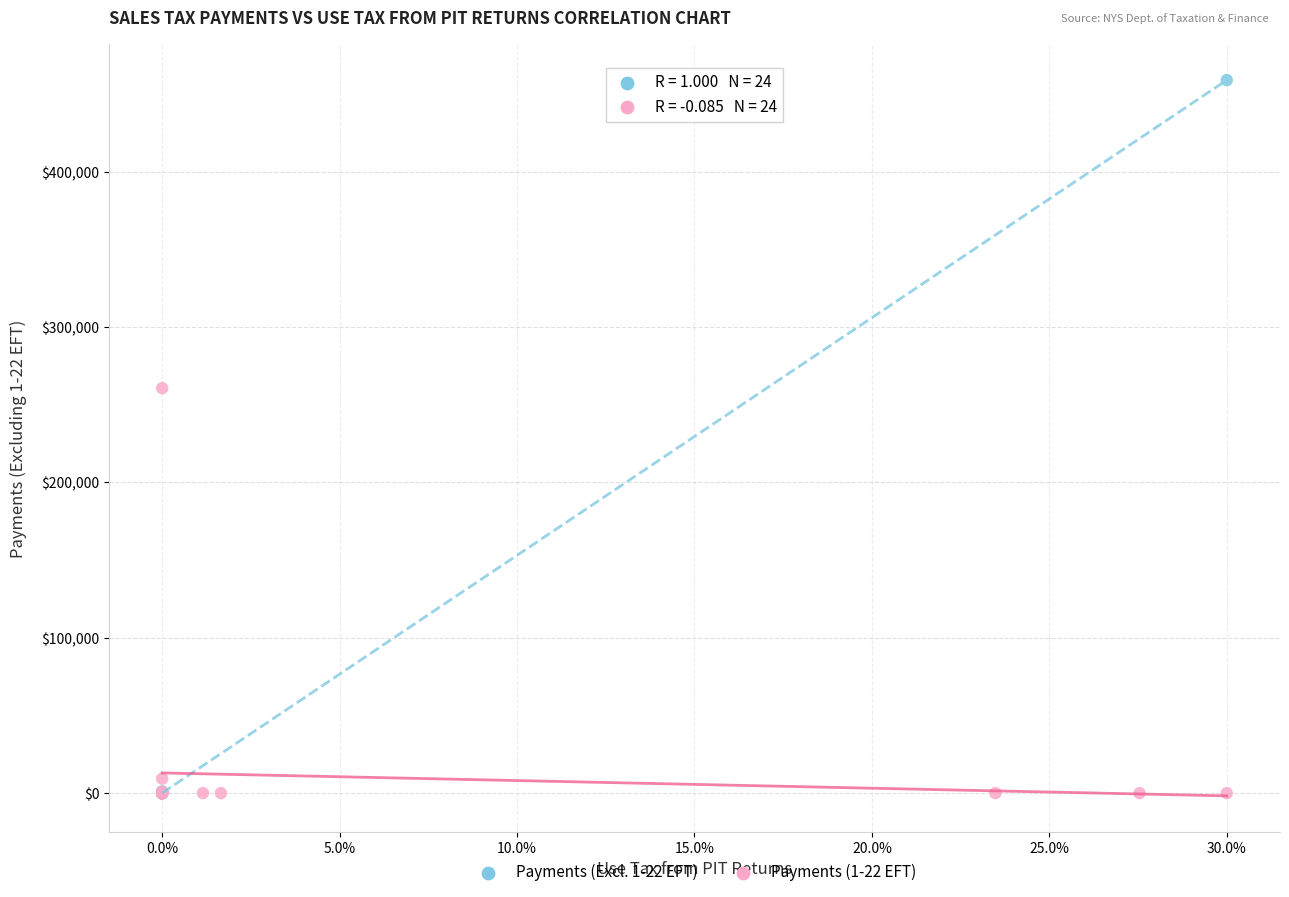

What are all the series names shown in the legend?

Payments (Excl. 1-22 EFT), Payments (1-22 EFT)